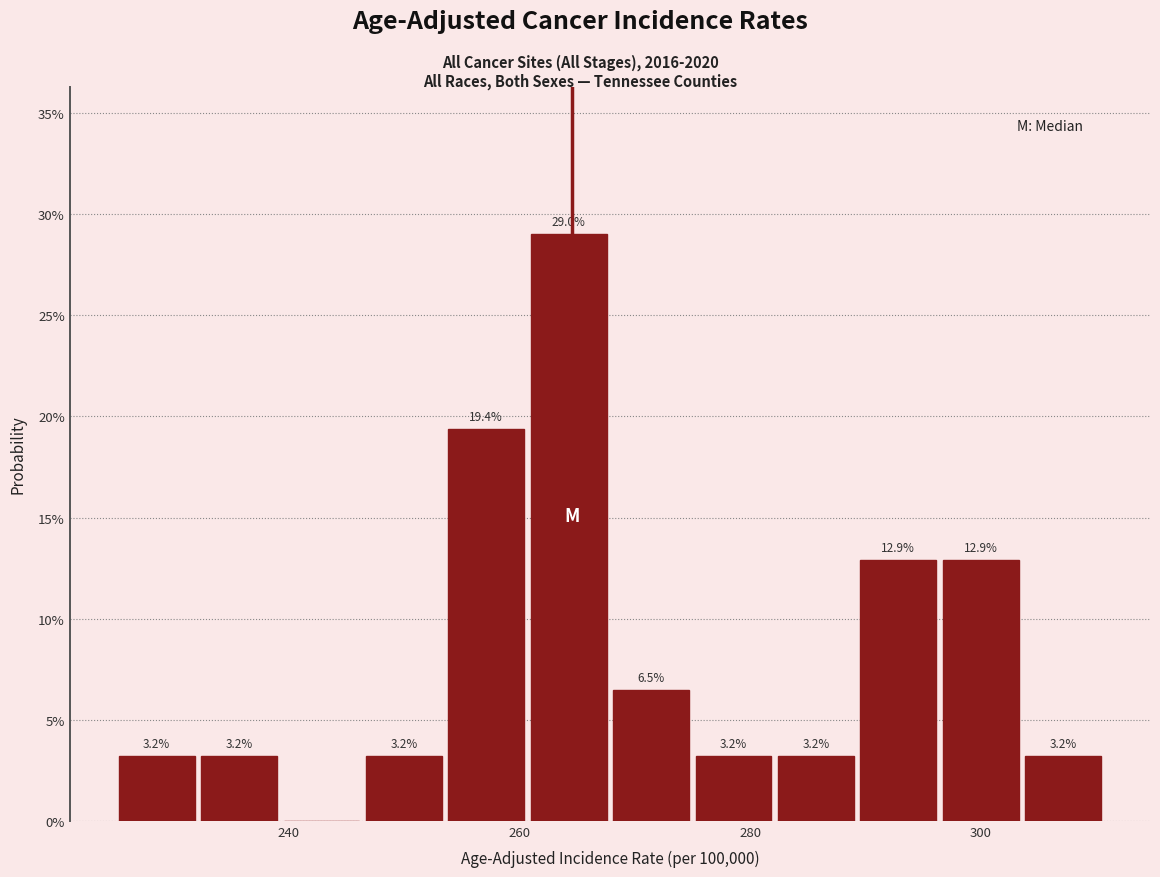

Read against the x-axis, roughly where is the centre of the tallest bar?

264